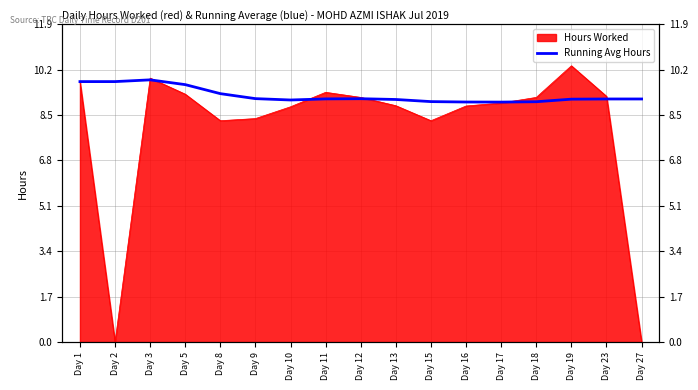

What is the average value?

9.2